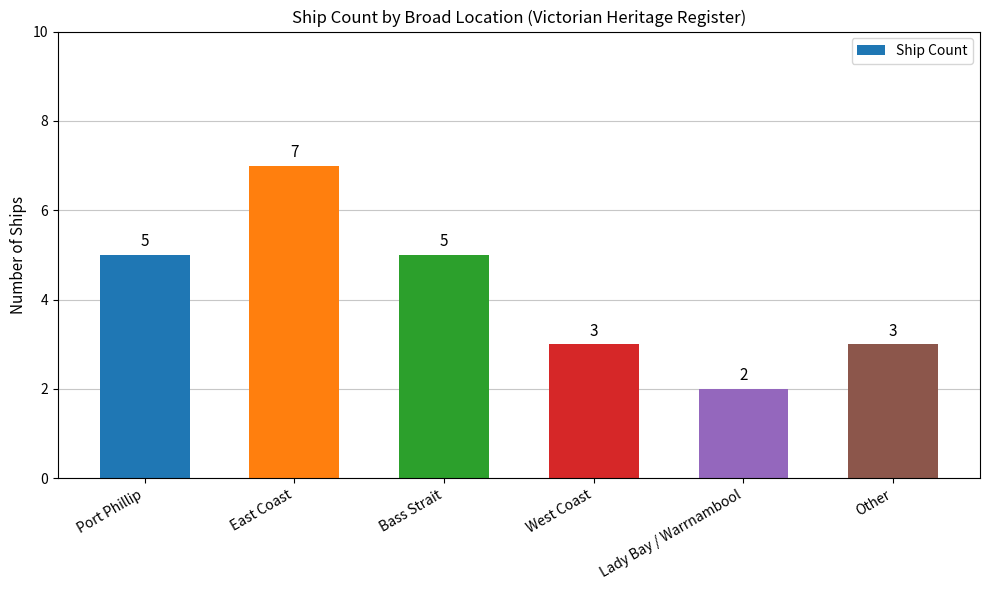

At which category does the chart reach its minimum across all series?

Lady Bay / Warrnambool